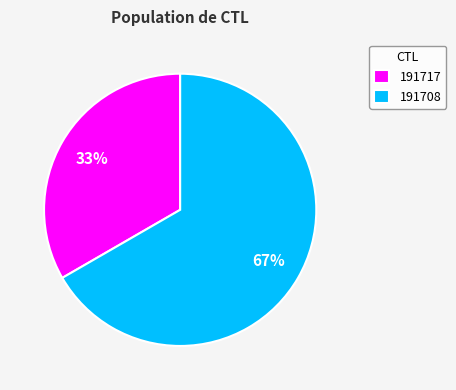

Approximately how many times larger is the value at 191717 compared to 191708?

0.5